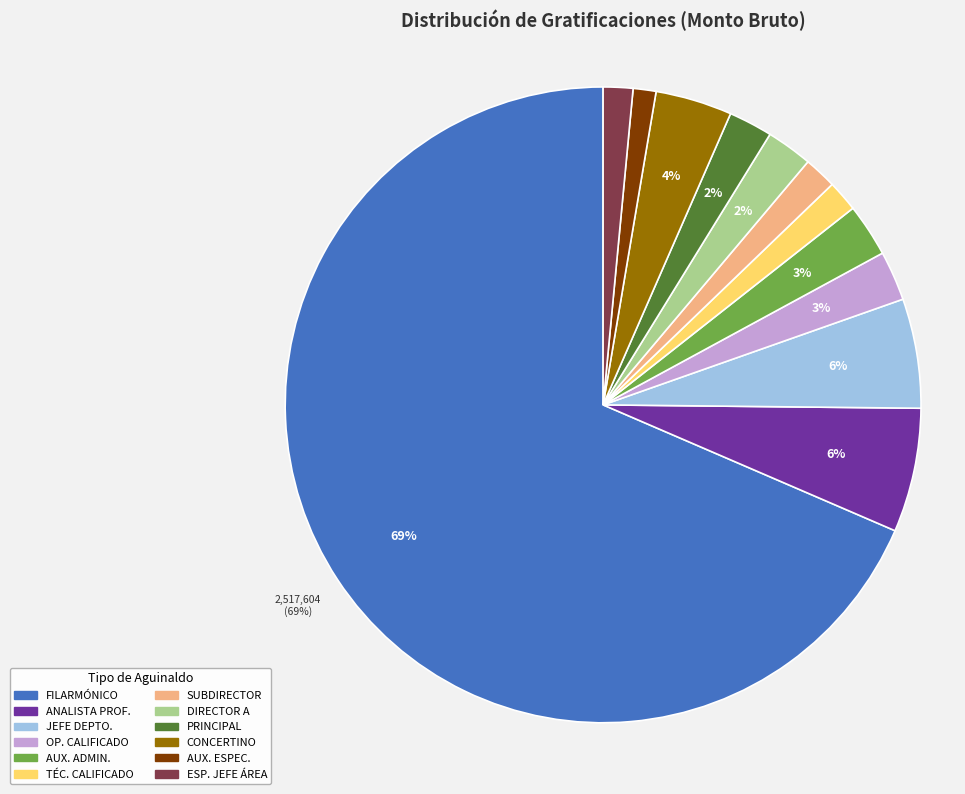

Do AUX. ADMIN. and SUBDIRECTOR together represent more than half of the pie?

No